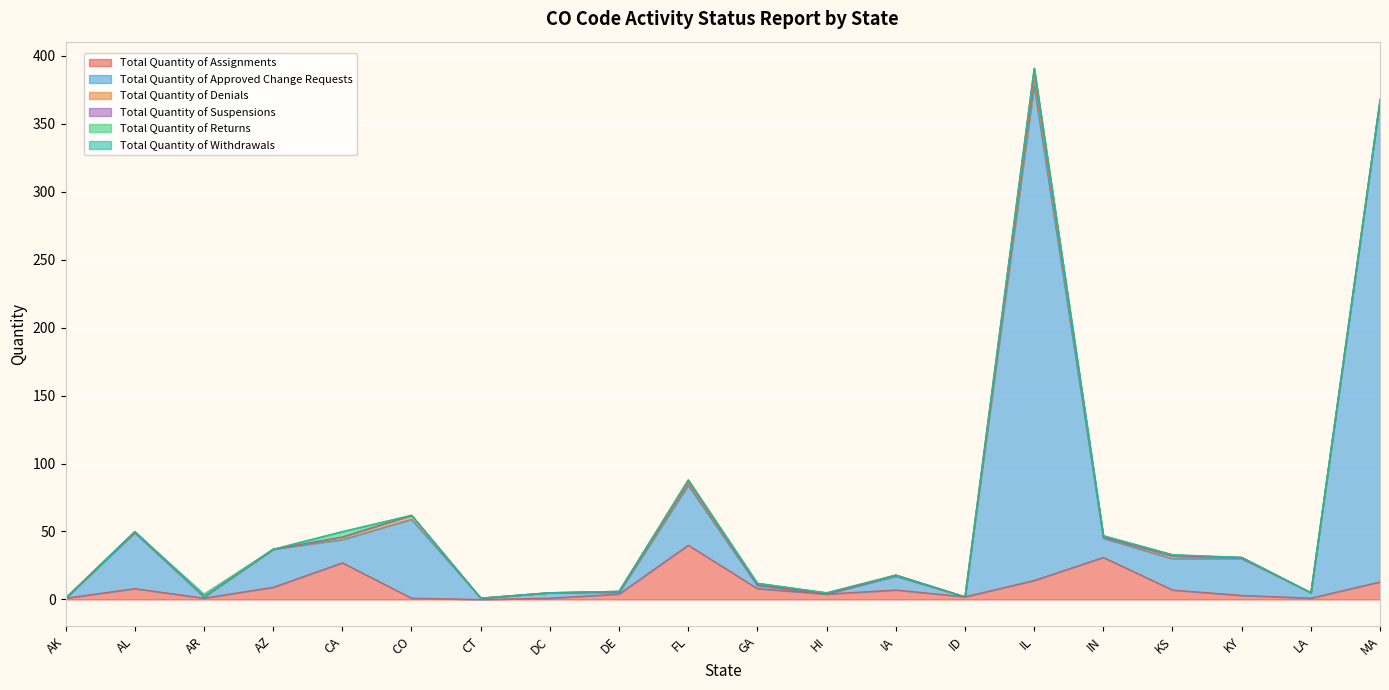

How many values in Total Quantity of Withdrawals are above zero?

1